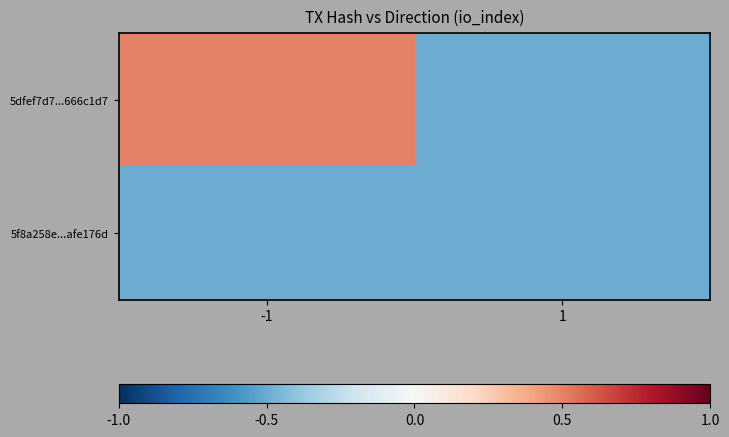

Rank the series by their average value, from highest to lowest.

5dfef7d7...666c1d7, 5f8a258e...afe176d